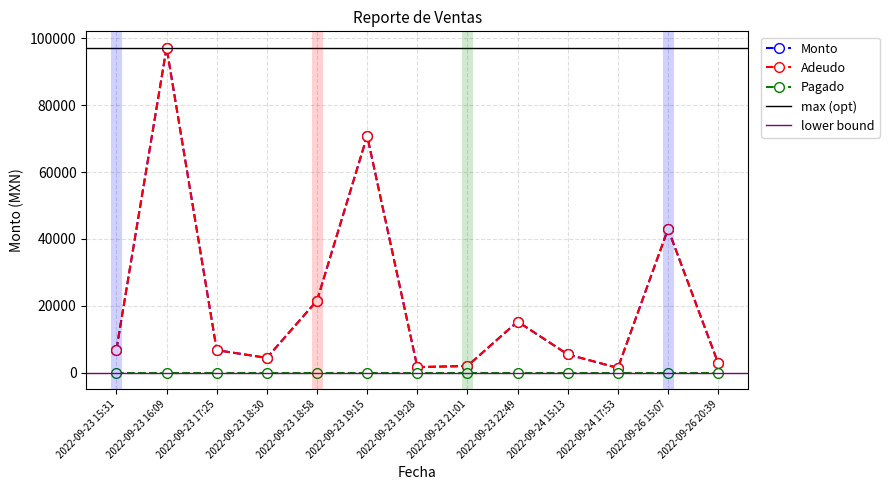

At which category does Adeudo reach its first local peak?

2022-09-23 16:09